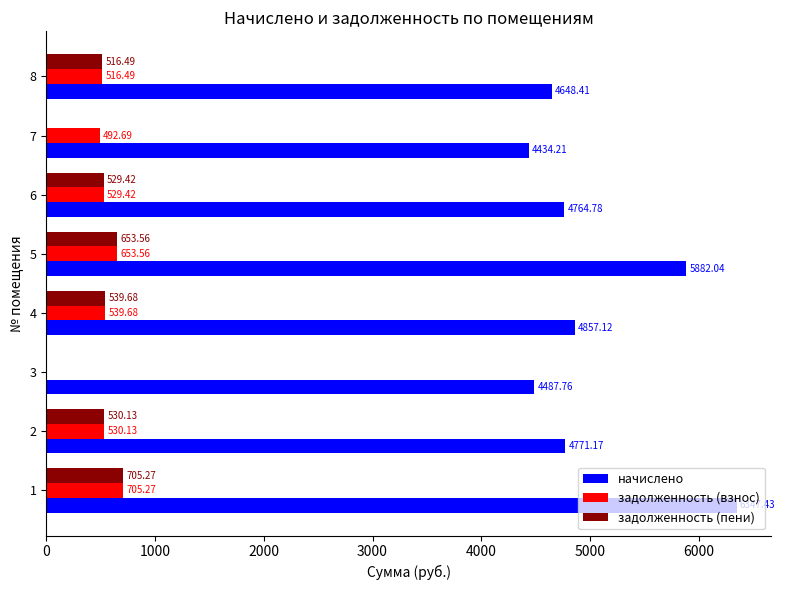

Between 5 and 8, which series saw the biggest shift?

начислено